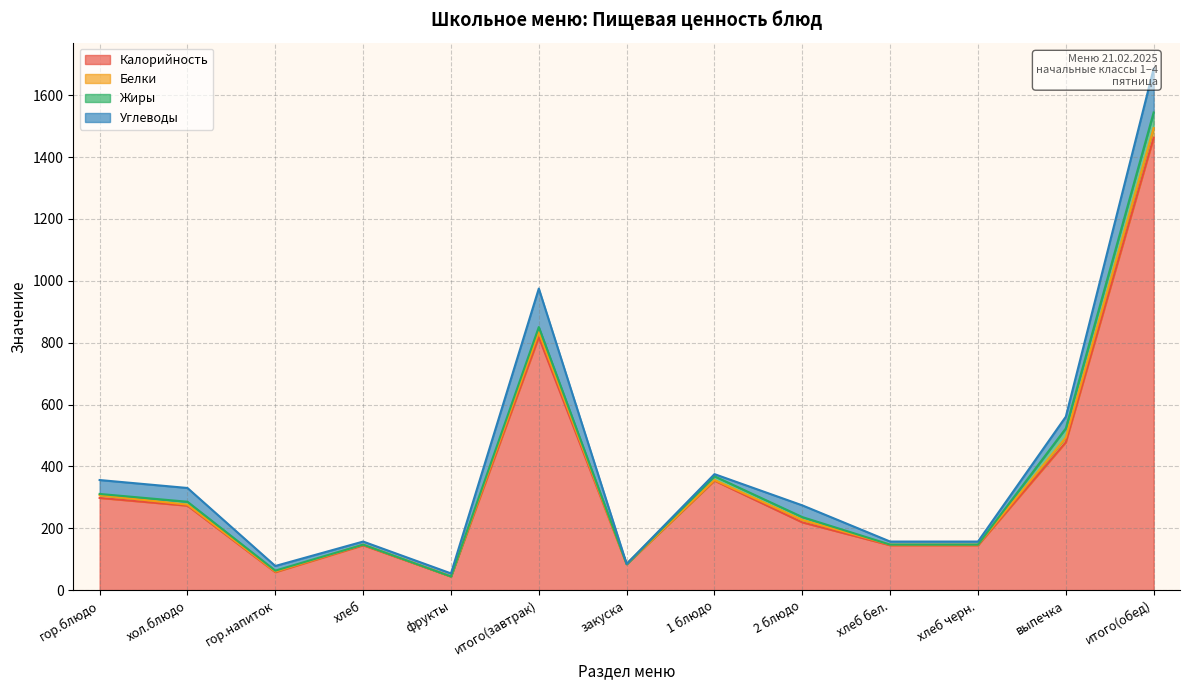

Where is Жиры nearest to the value 25?

выпечка